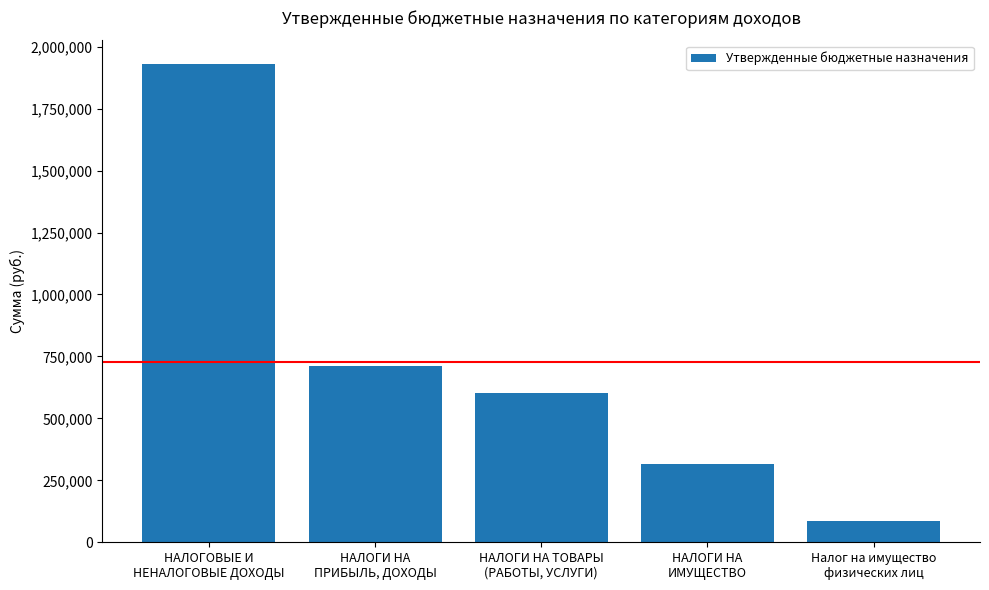

What position from the left is НАЛОГИ НА
ПРИБЫЛЬ, ДОХОДЫ?

2